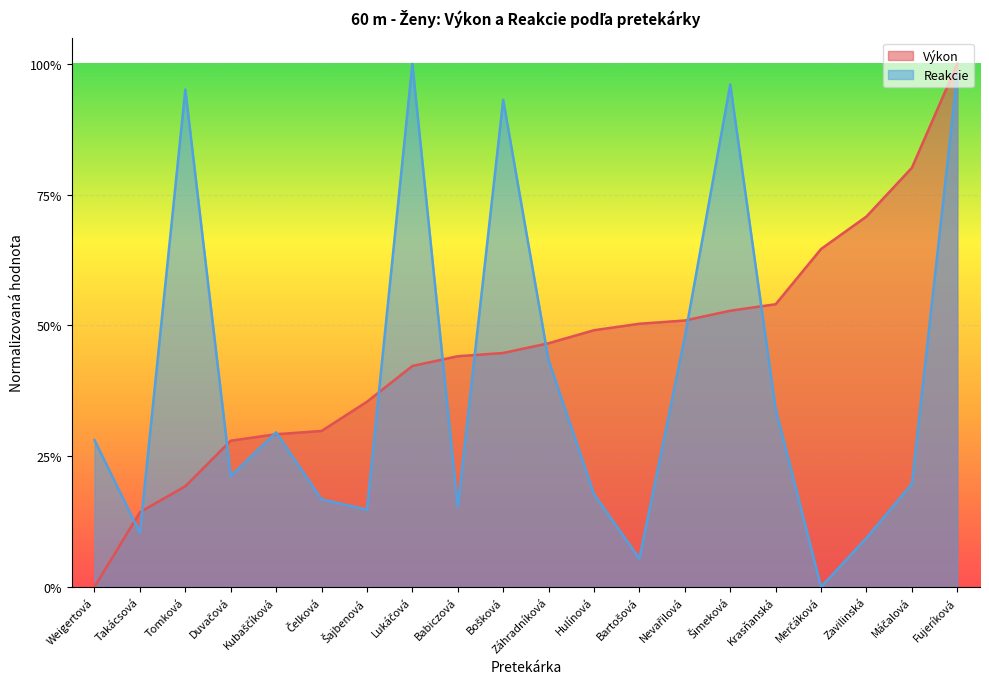

At which label does Reakcie reach its minimum?

Merčáková